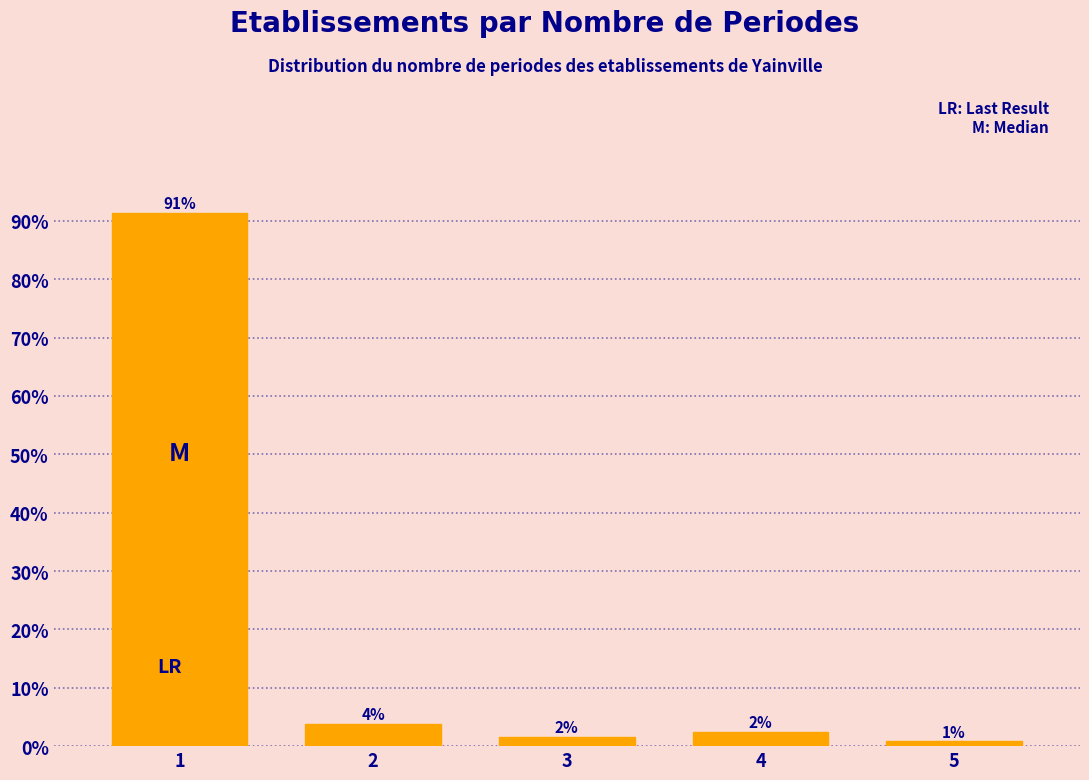

Does the chart contain any negative values?

No